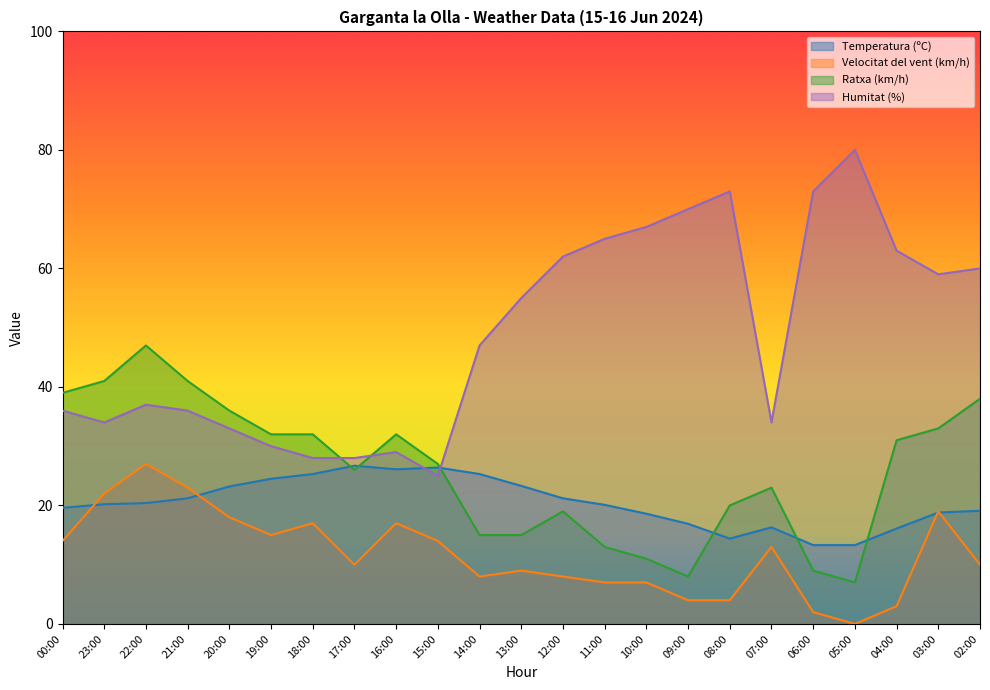

What is the sum of all Temperatura (ºC) values?

470.3